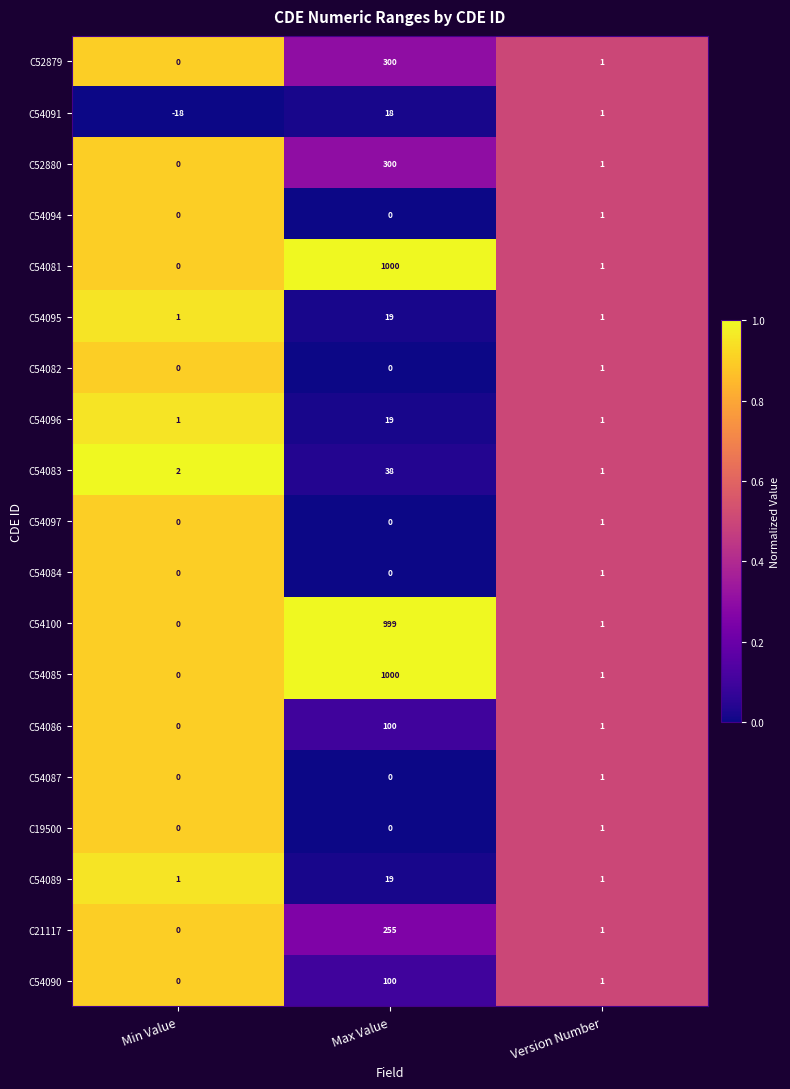

Which label corresponds to the smallest value in the chart?

Min Value